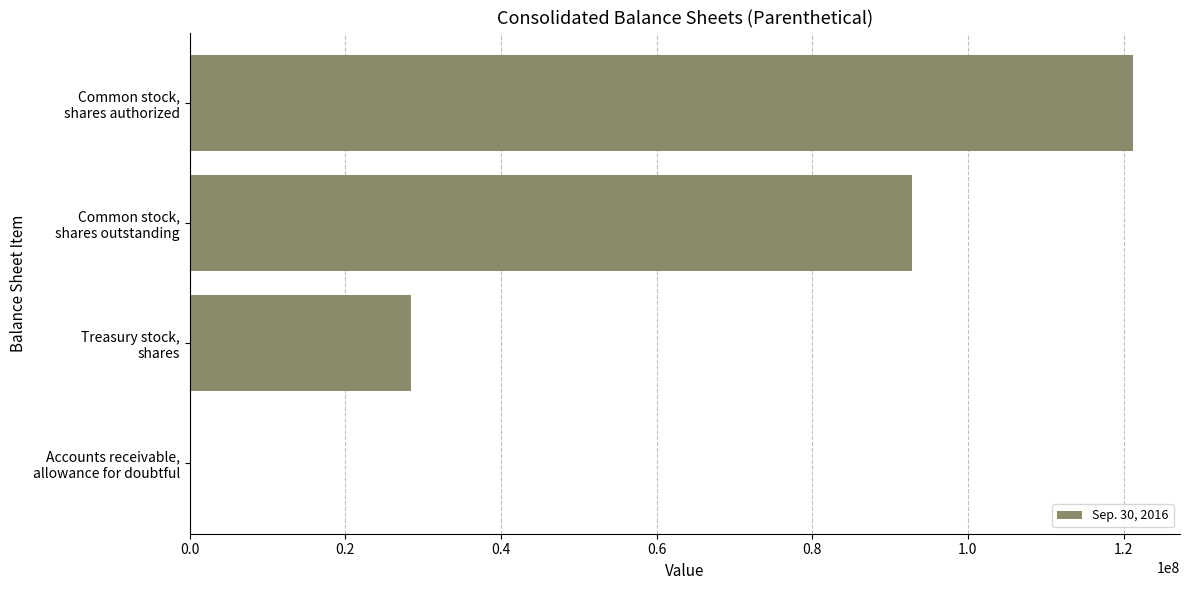

What is the sum of all values?

242407594